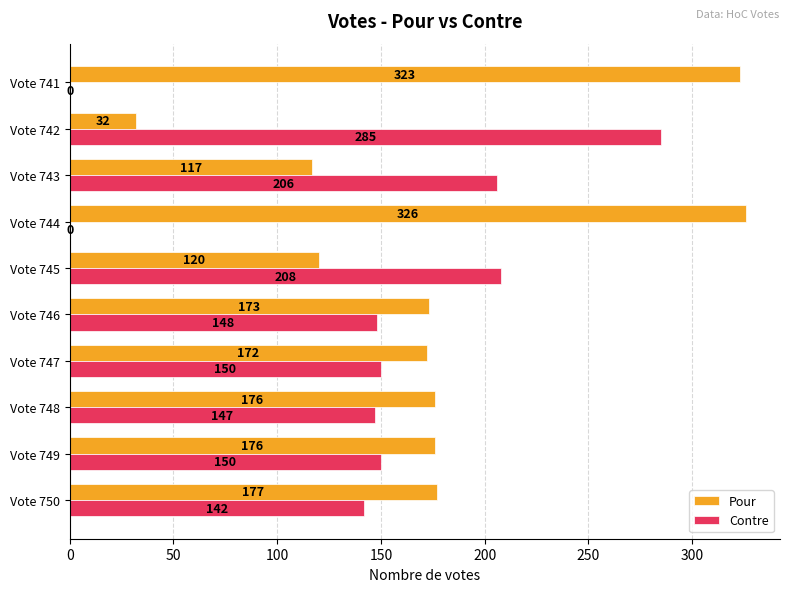

Where is Pour nearest to the value 179?

Vote 750